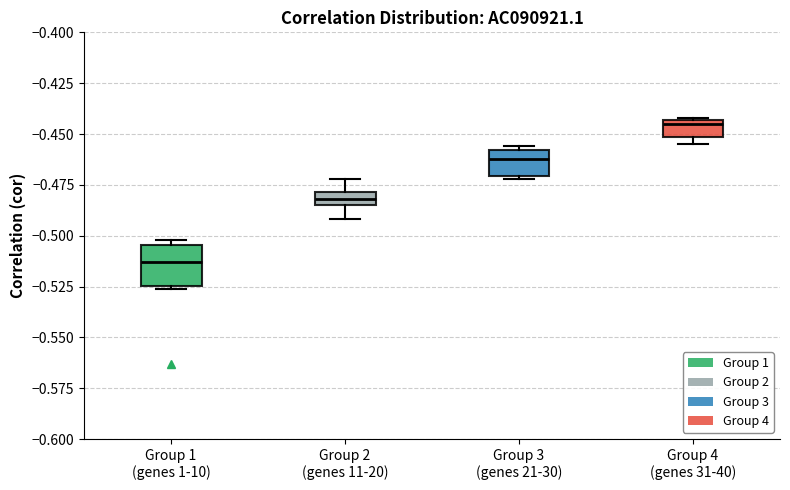

Which box's median line is the lowest?

Group 1 (genes 1-10)